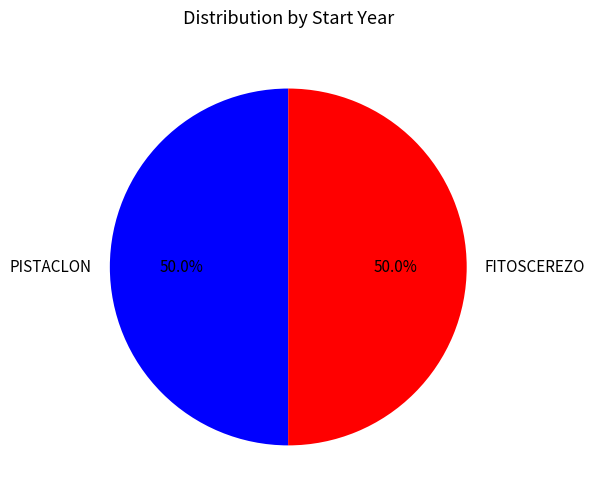

Do PISTACLON and FITOSCEREZO together represent more than half of the pie?

Yes